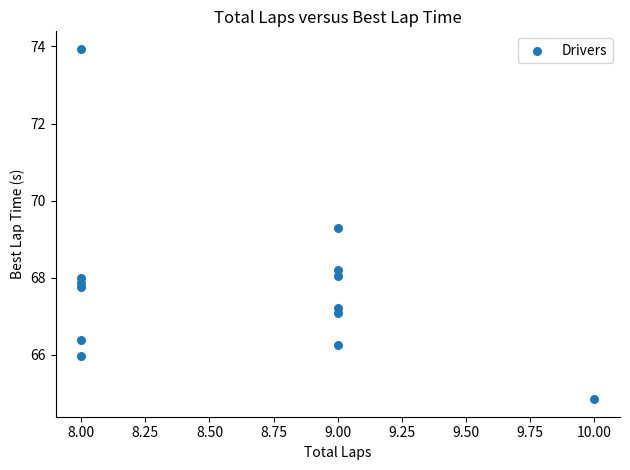

What Y value in the scatter plot is closest to 69?

69.3